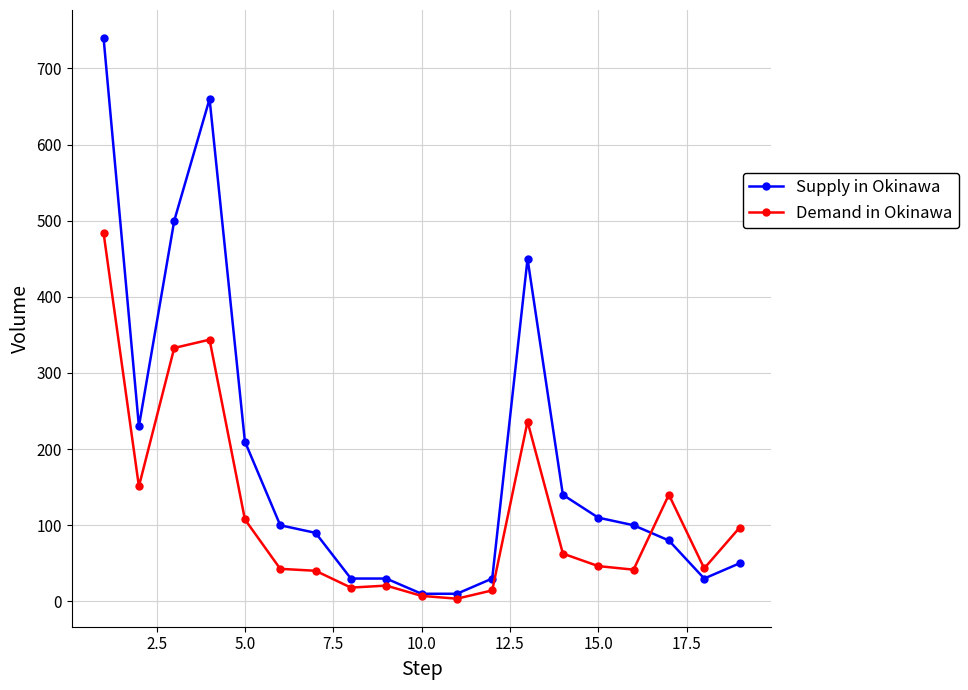

How many lines are shown in the chart?

2